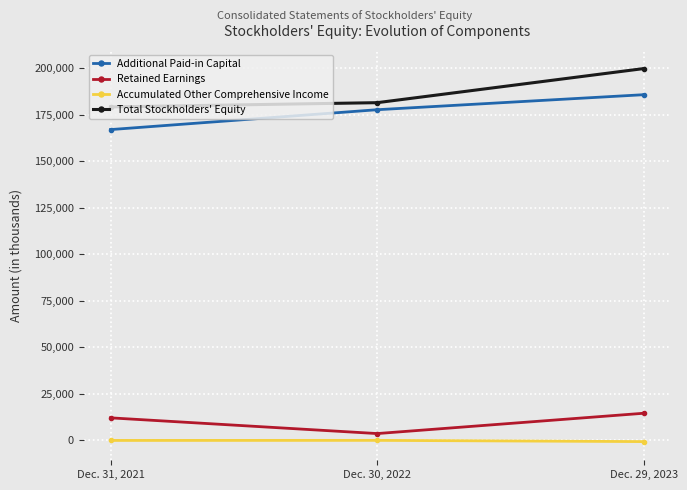

How many lines are shown in the chart?

4